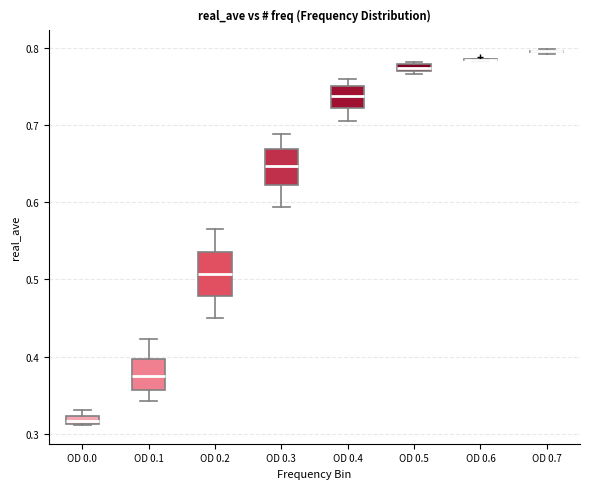

Where does the median line of the box for OD 0.2 sit on the y-axis? The values are not printed on the chart, so give them approximately, as read against the axis.

0.51